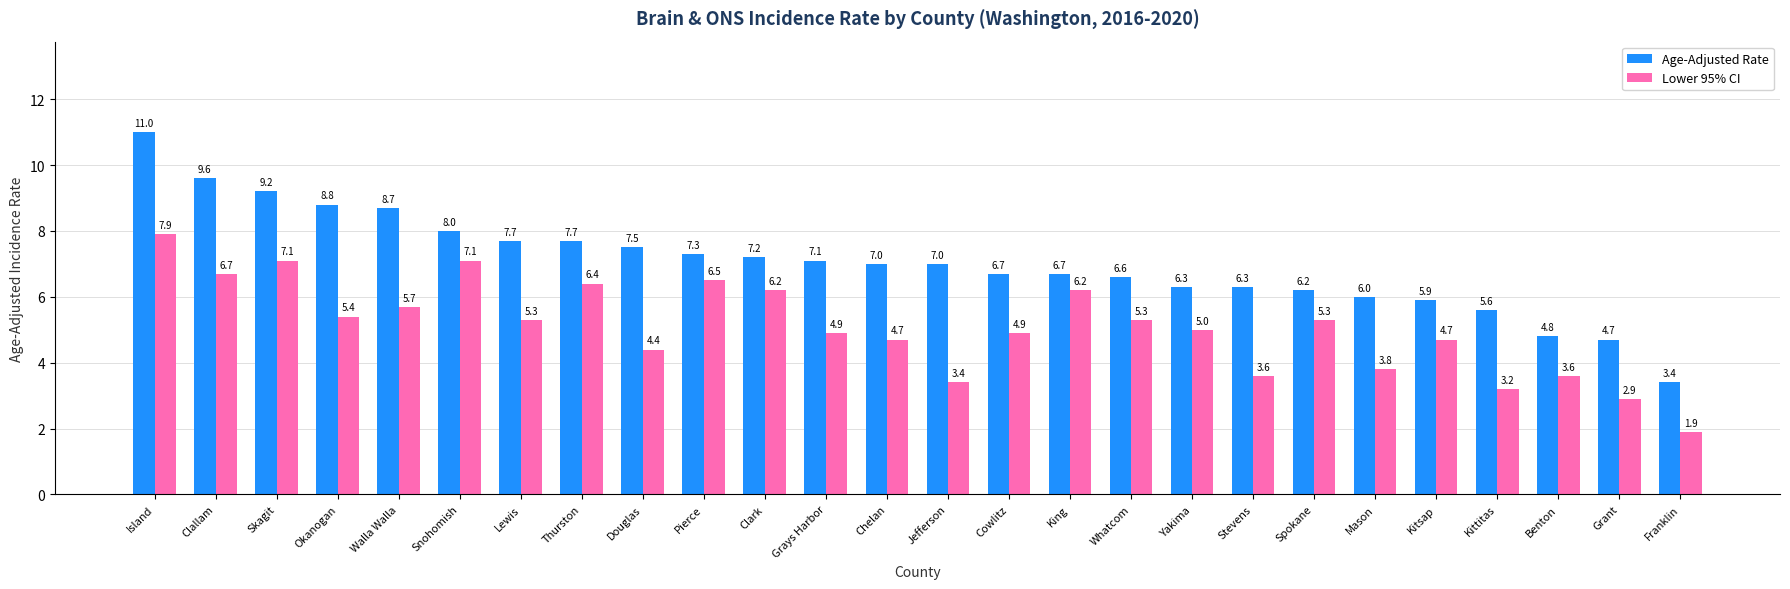

List the series in order of their peak value, highest first.

Age-Adjusted Rate, Lower 95% CI